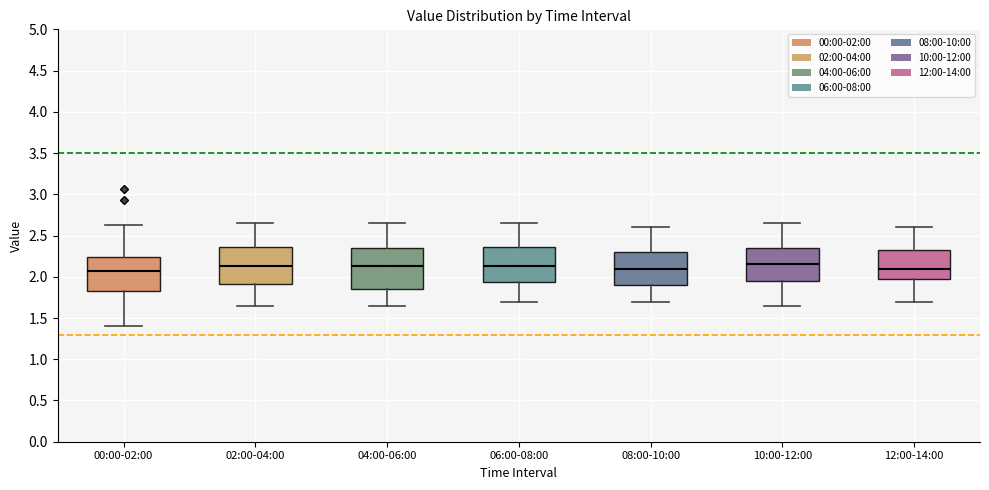

Reading left to right, read every box against the y-axis: the position of its median line, the range the box covers, and the ends of its whiskers. The values are not printed on the chart, so give them approximately, as read against the axis.

00:00-02:00: median 2.05, box 1.80 to 2.25, whiskers 1.40 to 2.65
02:00-04:00: median 2.15, box 1.90 to 2.35, whiskers 1.65 to 2.65
04:00-06:00: median 2.15, box 1.85 to 2.35, whiskers 1.65 to 2.65
06:00-08:00: median 2.15, box 1.95 to 2.35, whiskers 1.70 to 2.65
08:00-10:00: median 2.10, box 1.90 to 2.30, whiskers 1.70 to 2.60
10:00-12:00: median 2.15, box 1.95 to 2.35, whiskers 1.65 to 2.65
12:00-14:00: median 2.10, box 2.00 to 2.35, whiskers 1.70 to 2.60